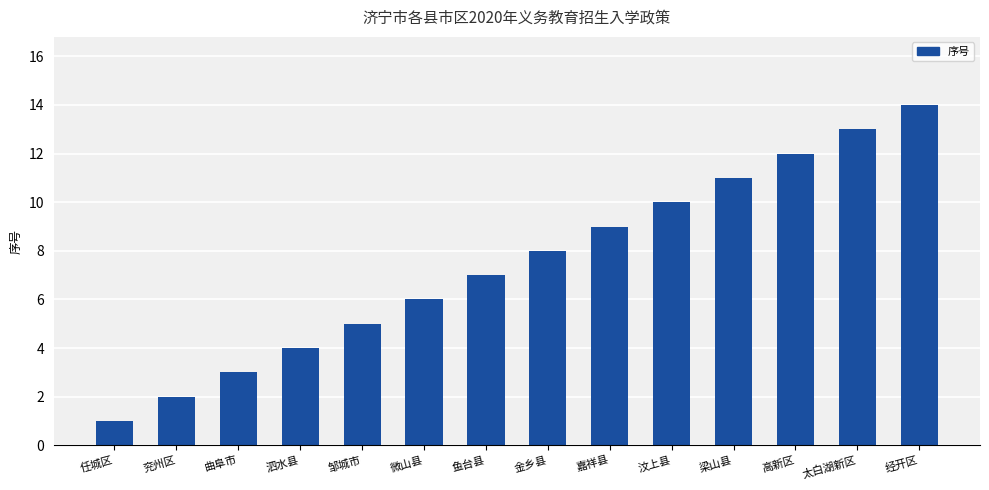

What is the value of the 8th bar from the left?

8